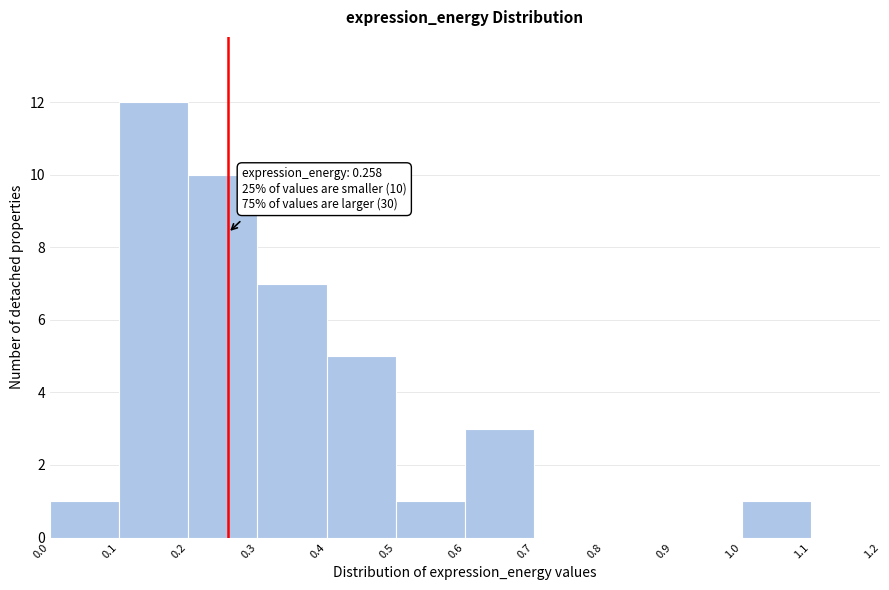

Which range on the x-axis has the tallest bar?

0.1 to 0.2